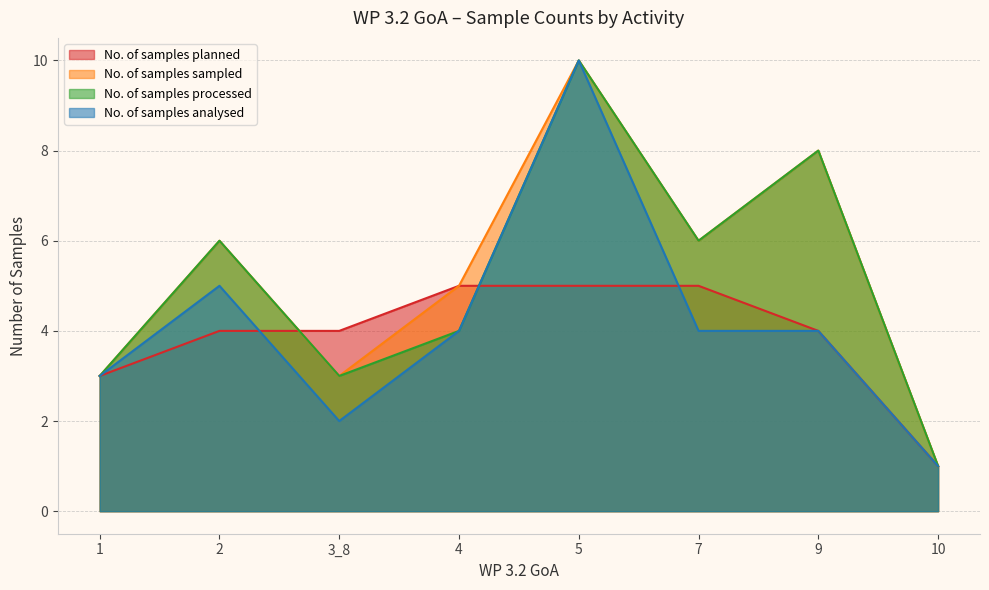

At which category does the chart reach its peak across all series?

5